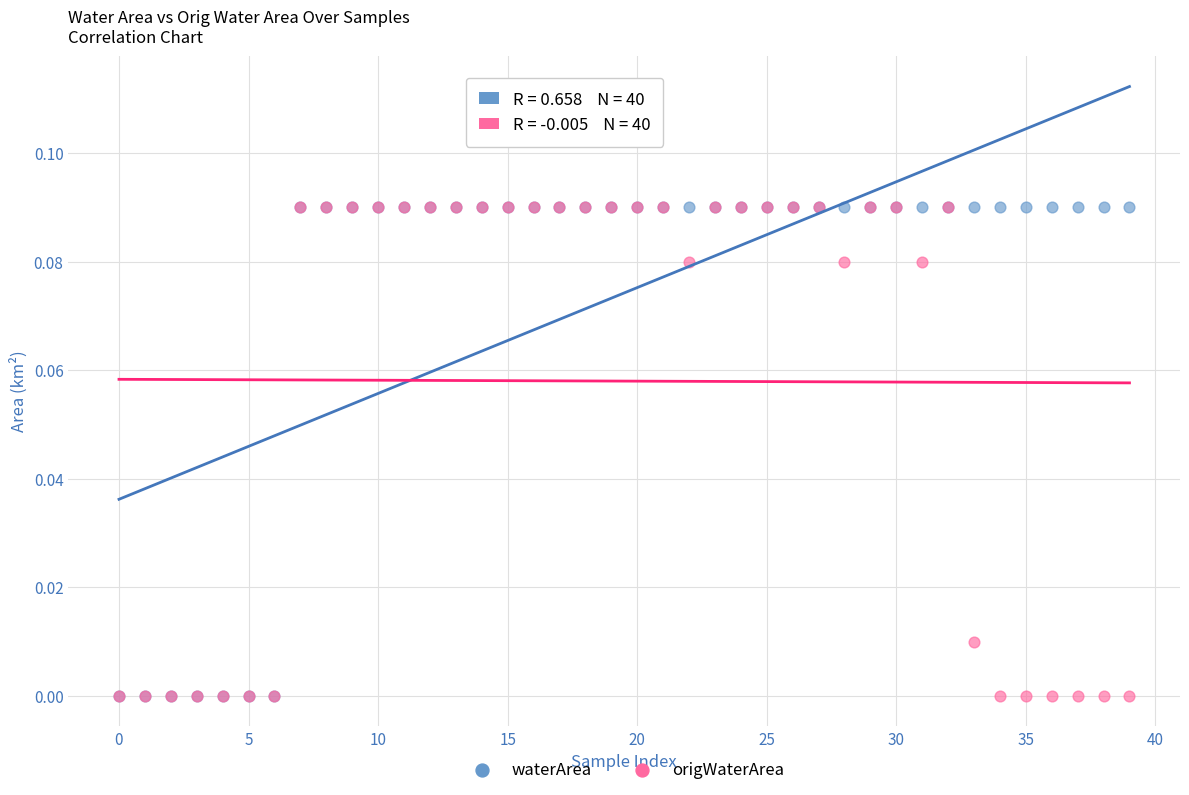

What are all the series names shown in the legend?

waterArea, origWaterArea